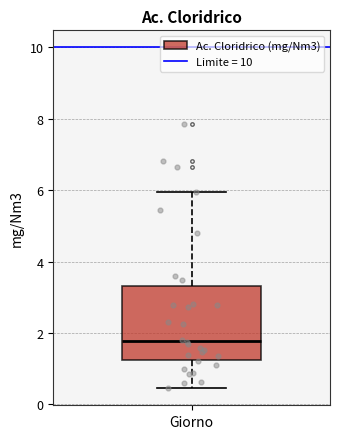

Read this box plot against the y-axis: the position of the median line, the range covered by the box, and the ends of both whiskers. The values are not printed on the chart, so give them approximately, as read against the axis.

median 1.8, box 1.2 to 3.4, whiskers 0.4 to 6.0